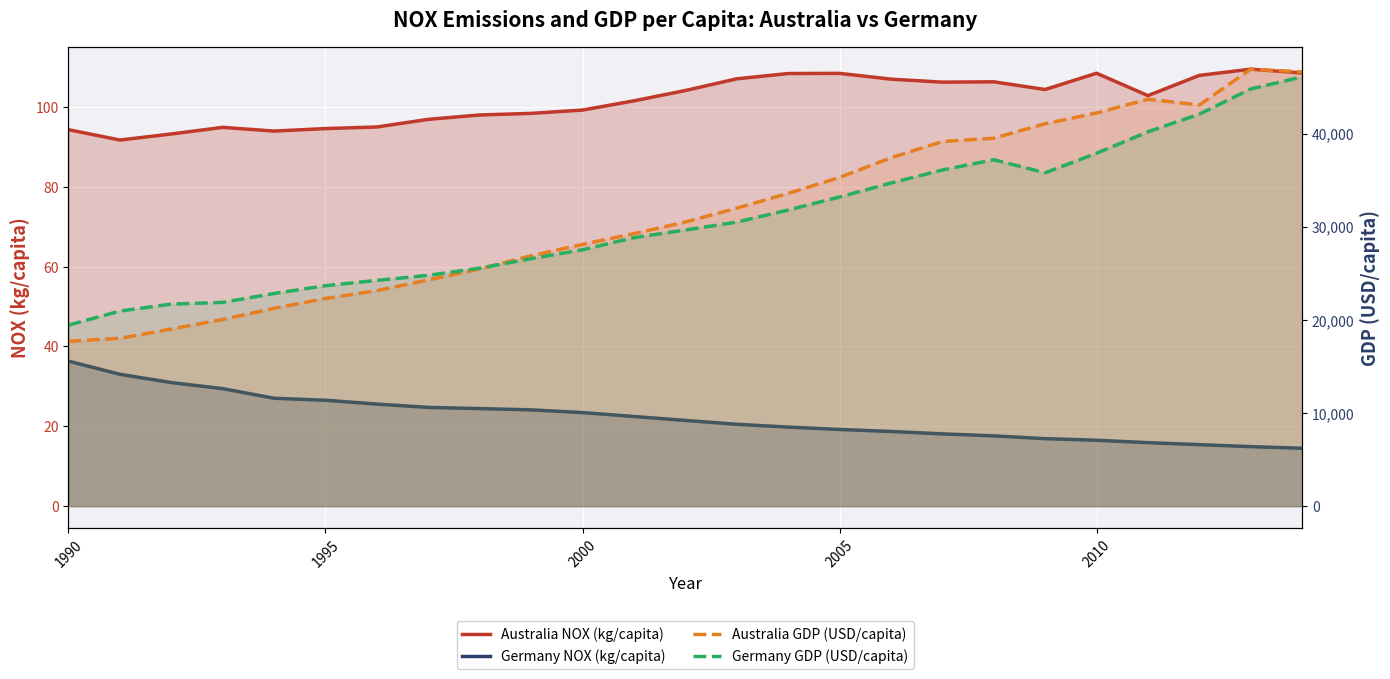

Rank the series by their maximum value, from lowest to highest.

Germany NOX (kg/capita), Australia NOX (kg/capita), Germany GDP (USD/capita), Australia GDP (USD/capita)